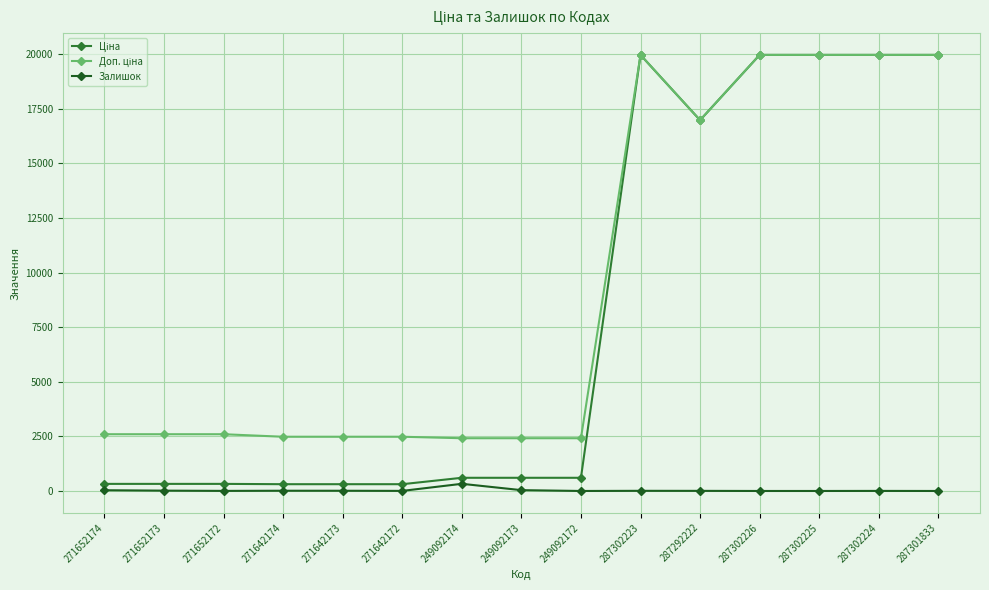

What is the total value across all series at 287301833?

39928.3